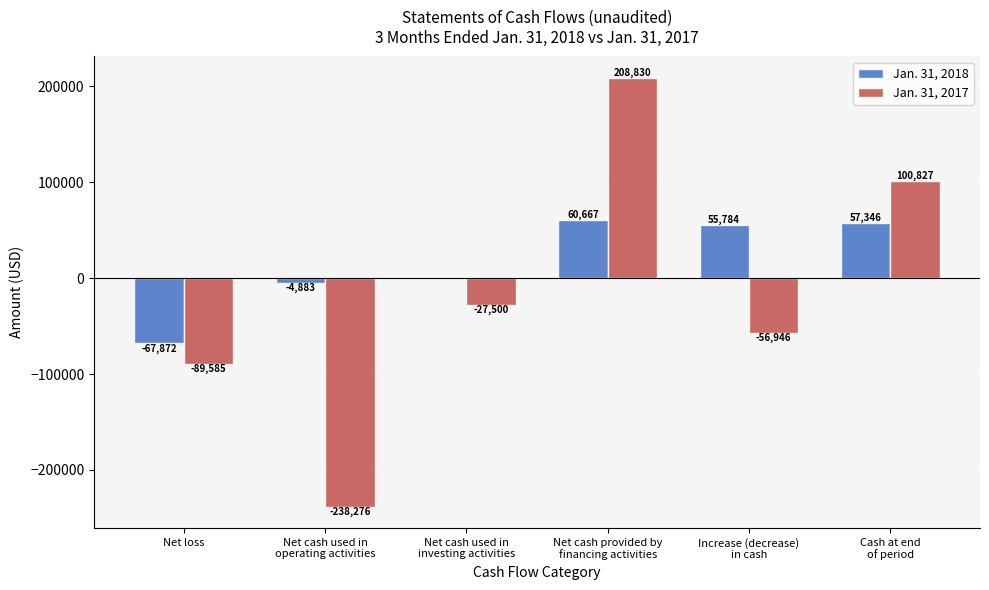

What is the maximum value for Jan. 31, 2018?

60667